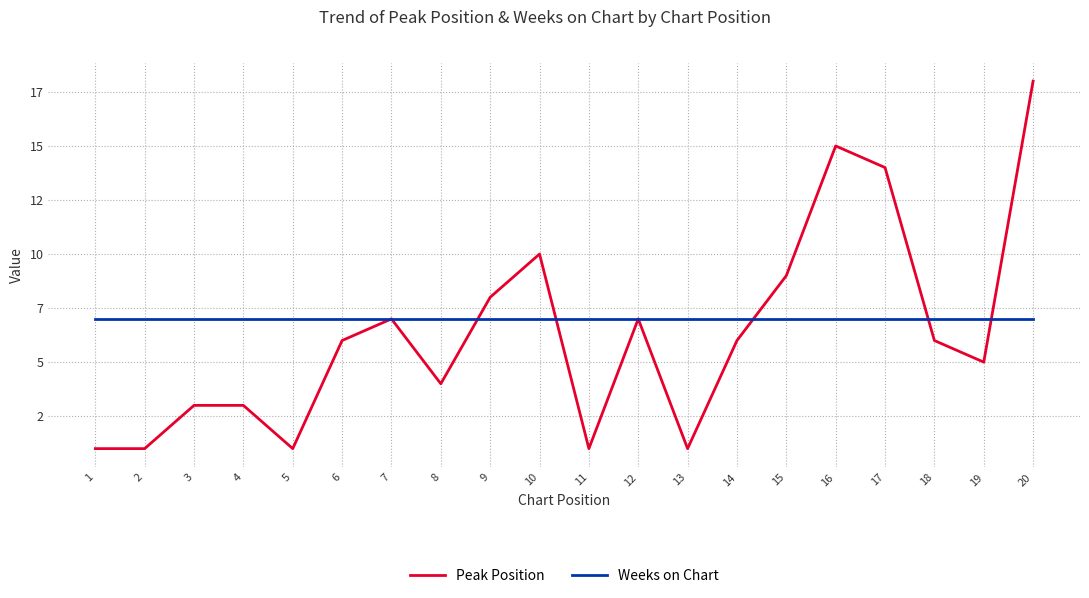

At 20, list the series in order from smallest to largest.

Weeks on Chart, Peak Position